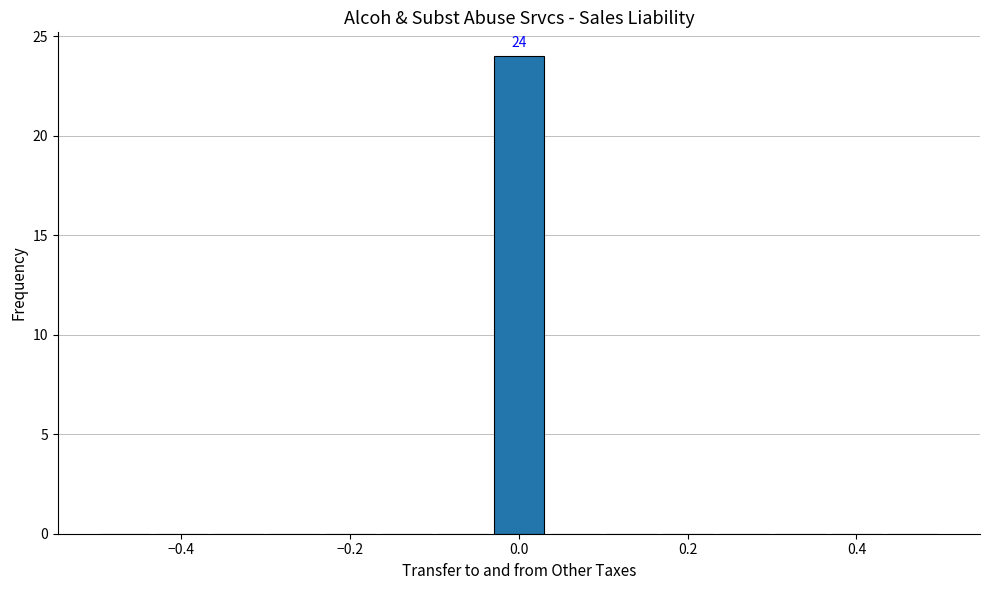

Around what value on the x-axis is the tallest bar? Give the approximate position of its centre, as read against the axis.

0.00